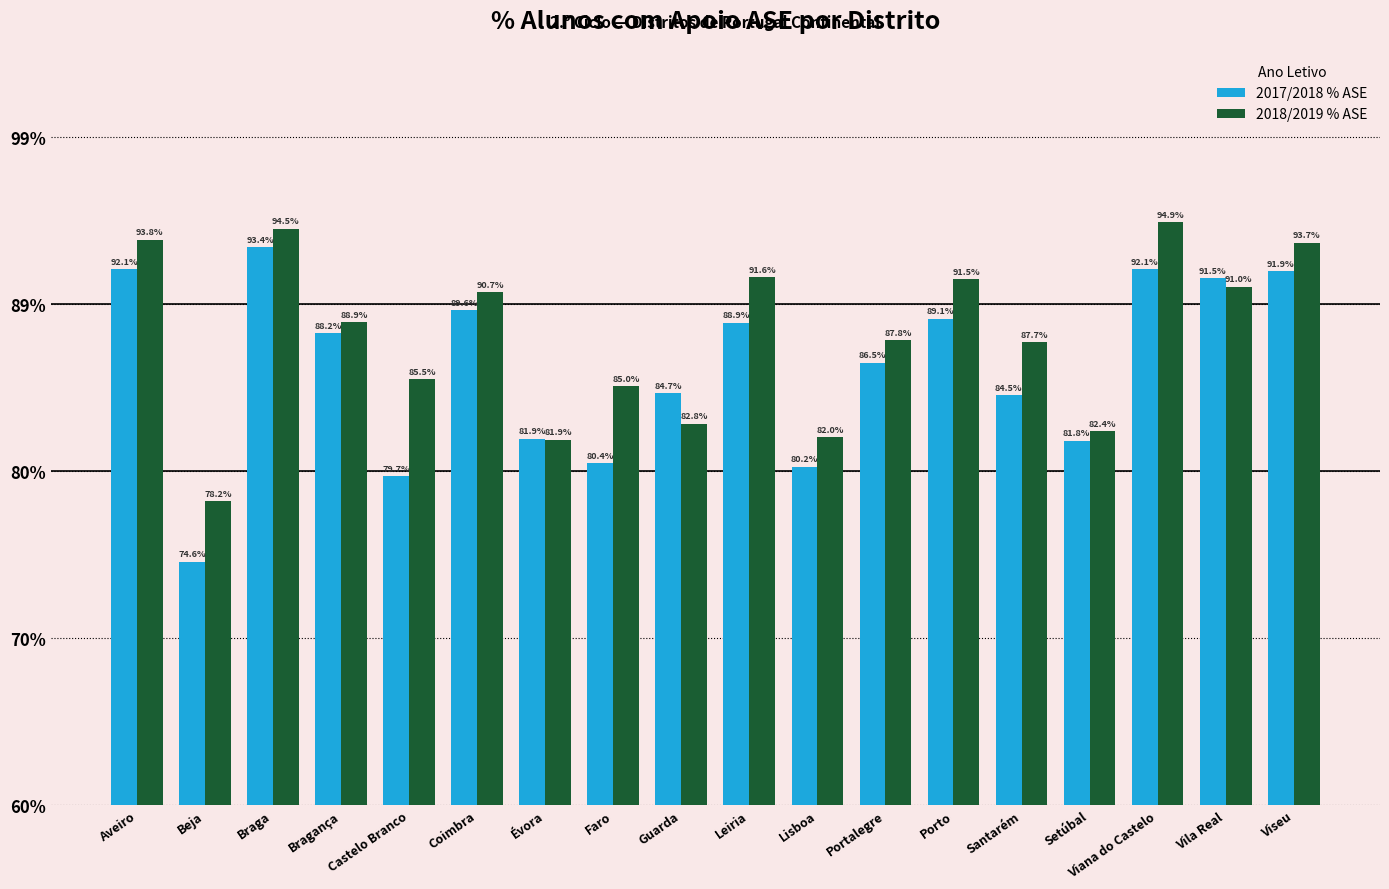

Are the bars horizontal?

No